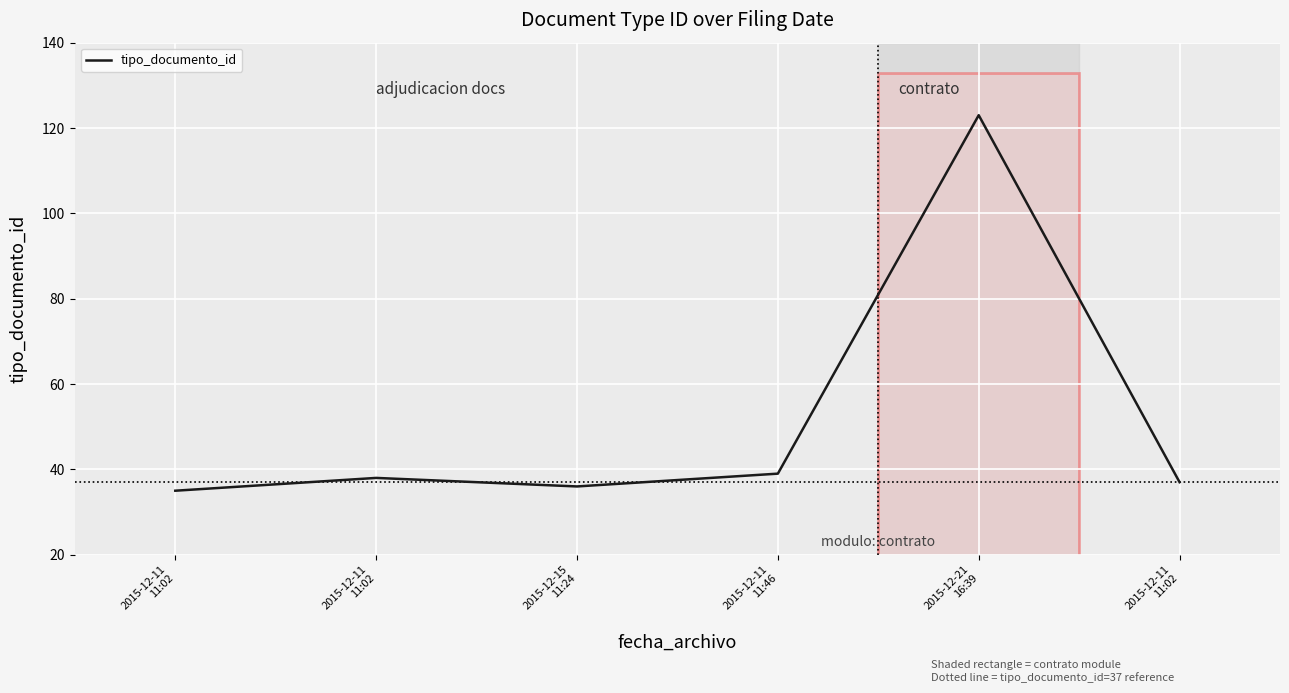

Reading left to right, extract all data points from this chart.

2015-12-11
11:02=35	2015-12-11
11:02=38	2015-12-15
11:24=36	2015-12-11
11:46=39	2015-12-21
16:39=123	2015-12-11
11:02=37